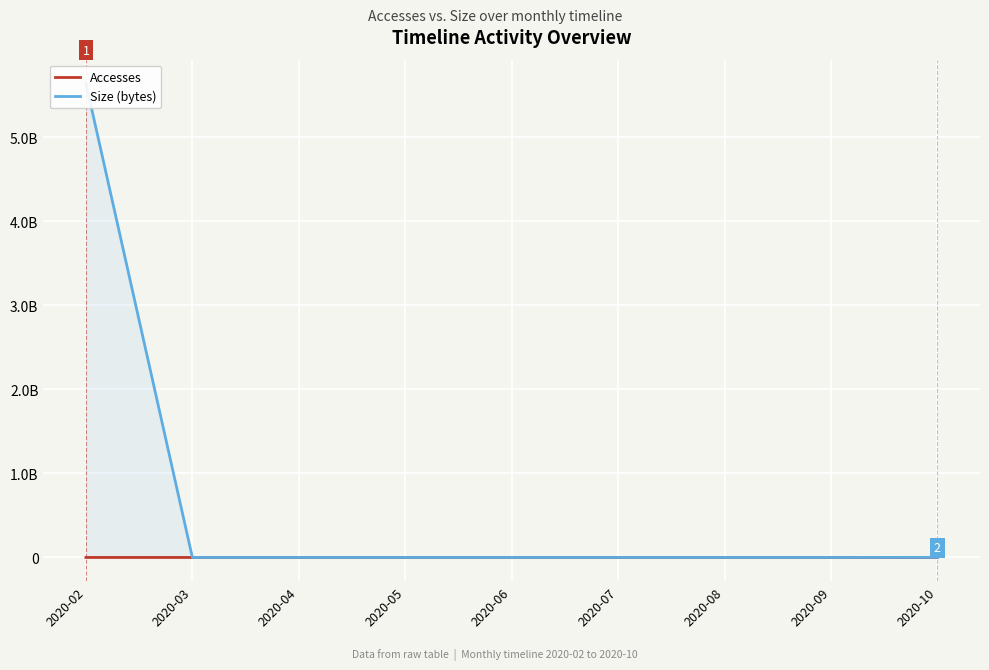

Where is Size (bytes) nearest to the value 2819791003?

2020-10